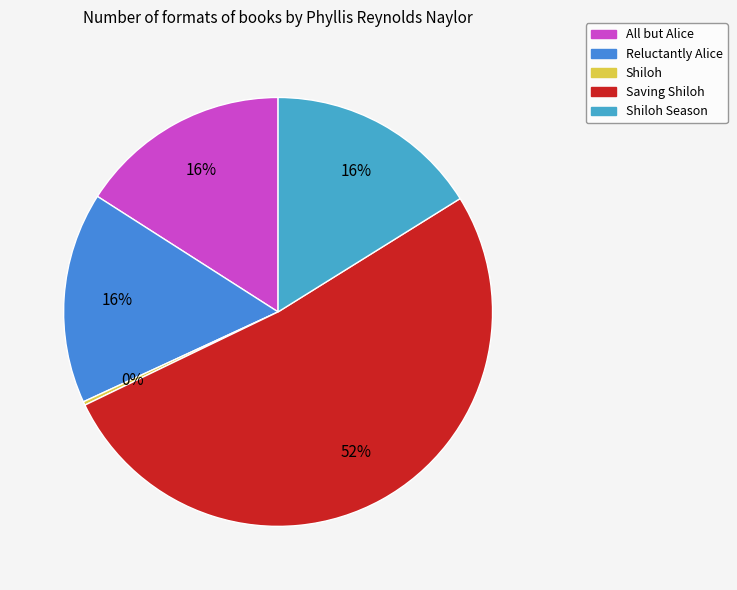

To the nearest percent, what portion does All but Alice represent?

16%